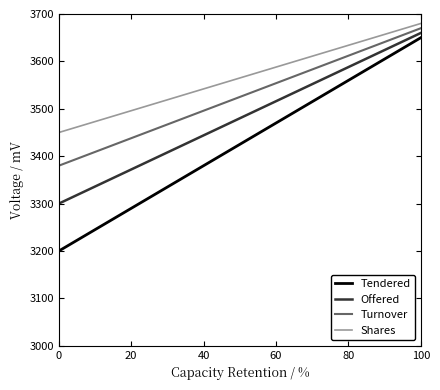

Which series has the largest total across all categories?

Shares